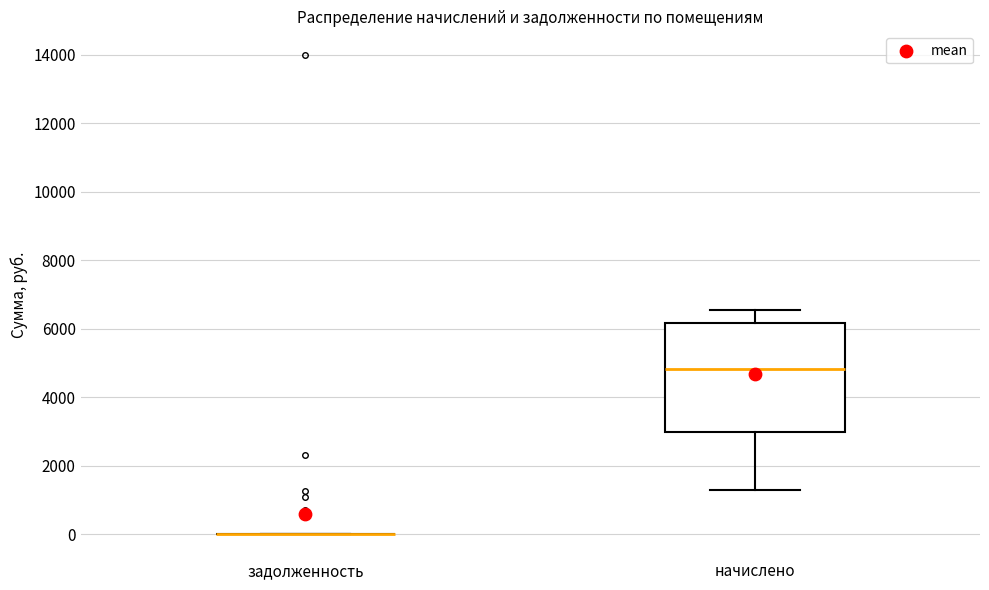

Reading left to right, read every box against the y-axis: the position of its median line, the range the box covers, and the ends of its whiskers. The values are not printed on the chart, so give them approximately, as read against the axis.

задолженность: box collapsed to a line at 0, whiskers 0 to 0
начислено: median 4800, box 3000 to 6200, whiskers 1200 to 6600